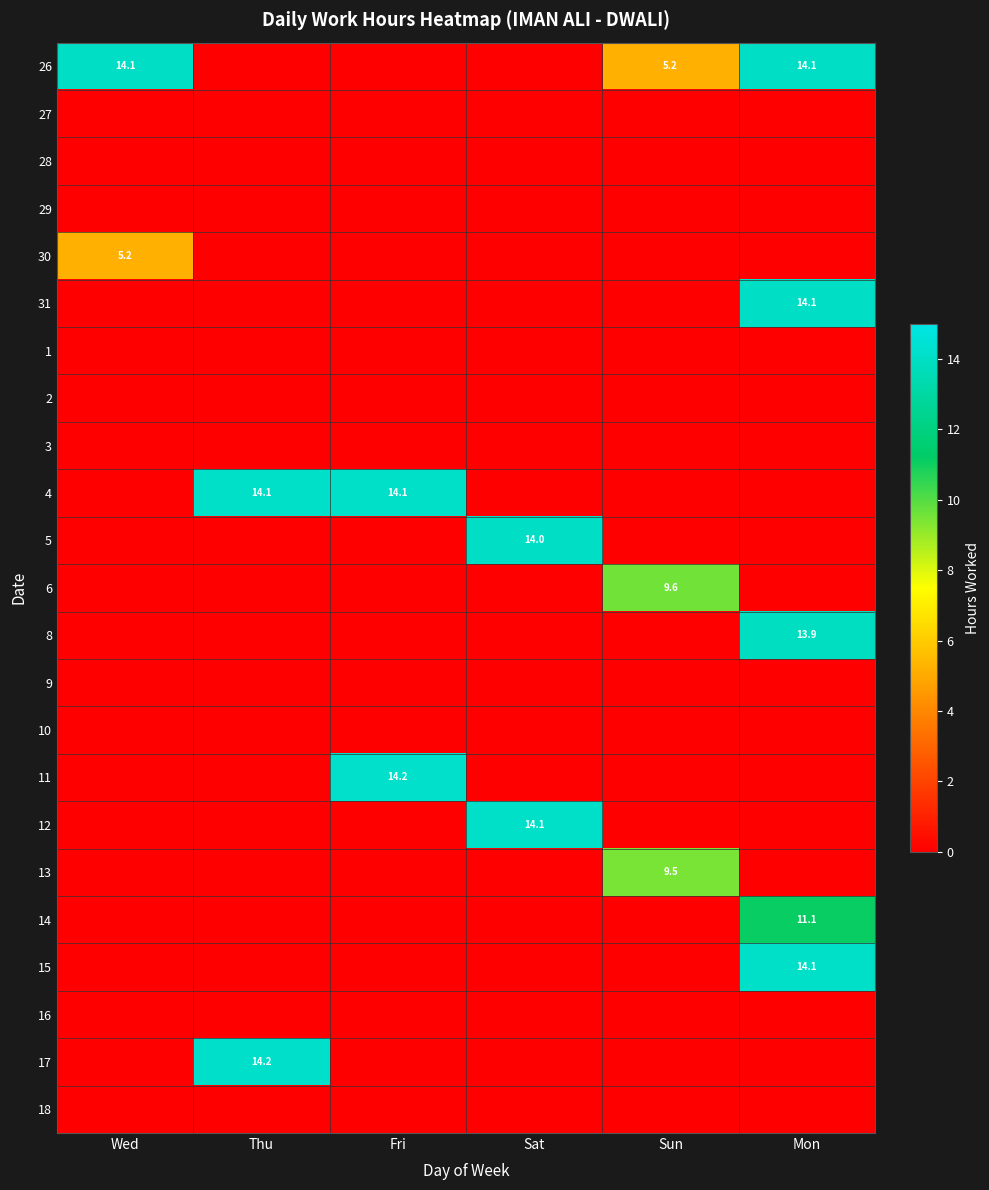

At how many categories does at least one series exceed 1?

6